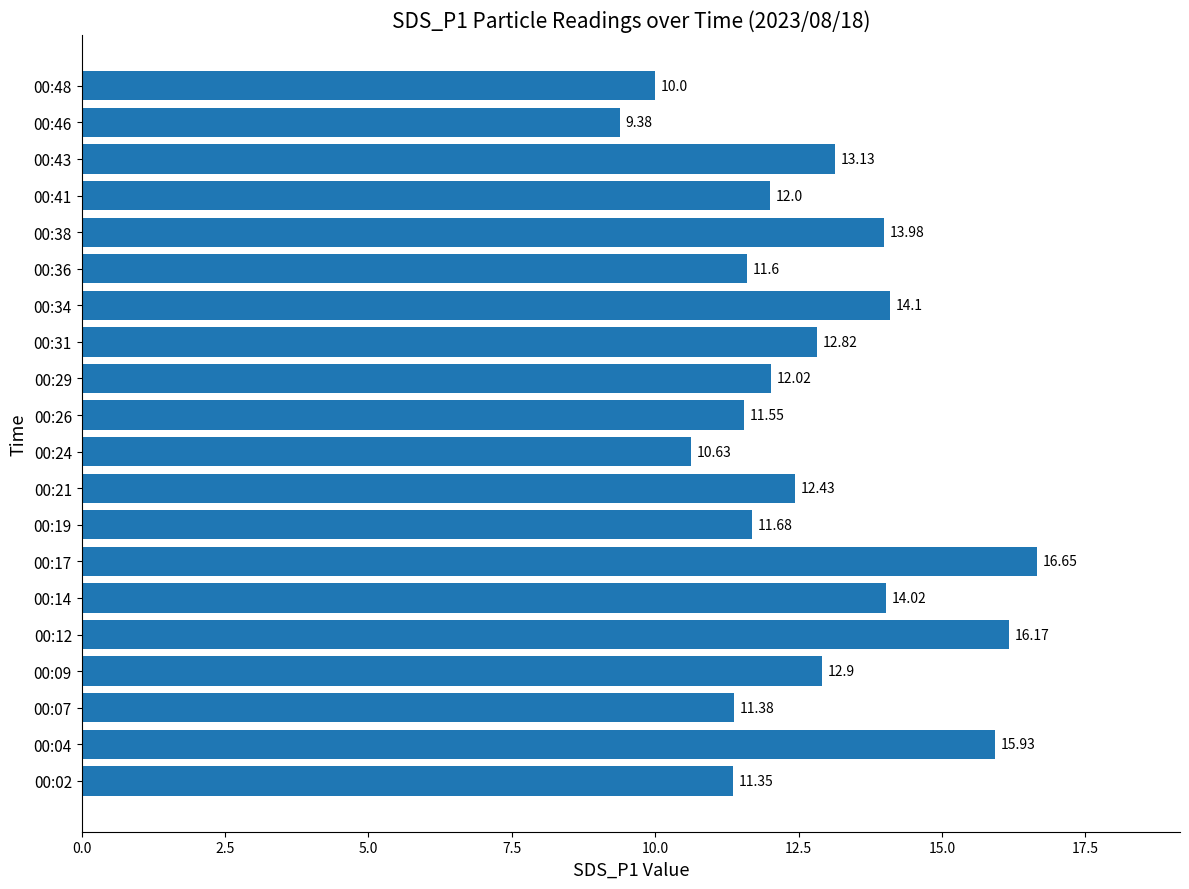

Rank the categories by value from lowest to highest.

00:46, 00:48, 00:24, 00:02, 00:07, 00:26, 00:36, 00:19, 00:41, 00:29, 00:21, 00:31, 00:09, 00:43, 00:38, 00:14, 00:34, 00:04, 00:12, 00:17